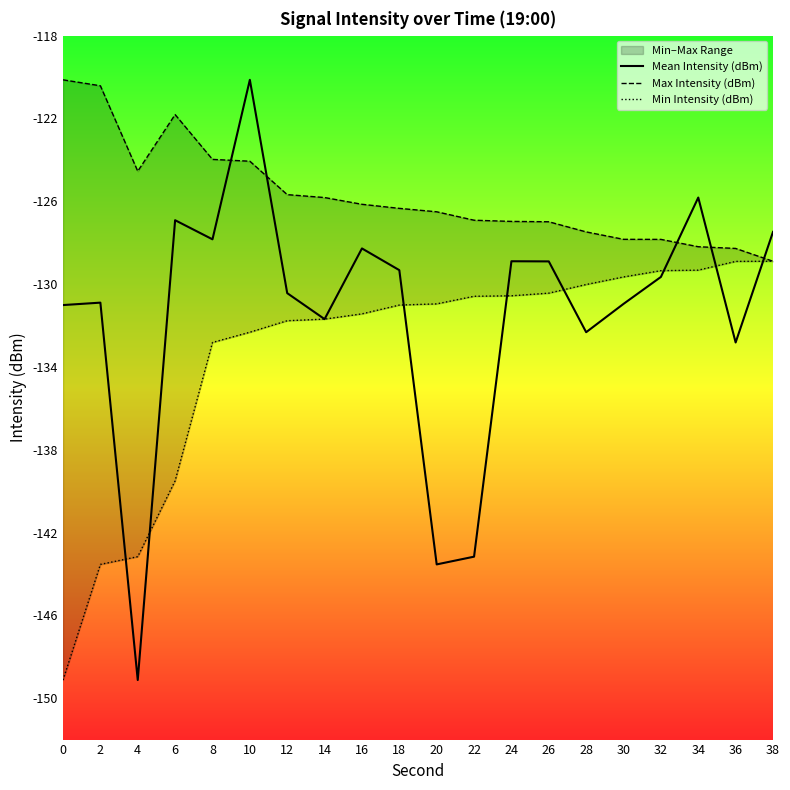

What are all the series names shown in the legend?

Mean Intensity (dBm), Max Intensity (dBm), Min Intensity (dBm)